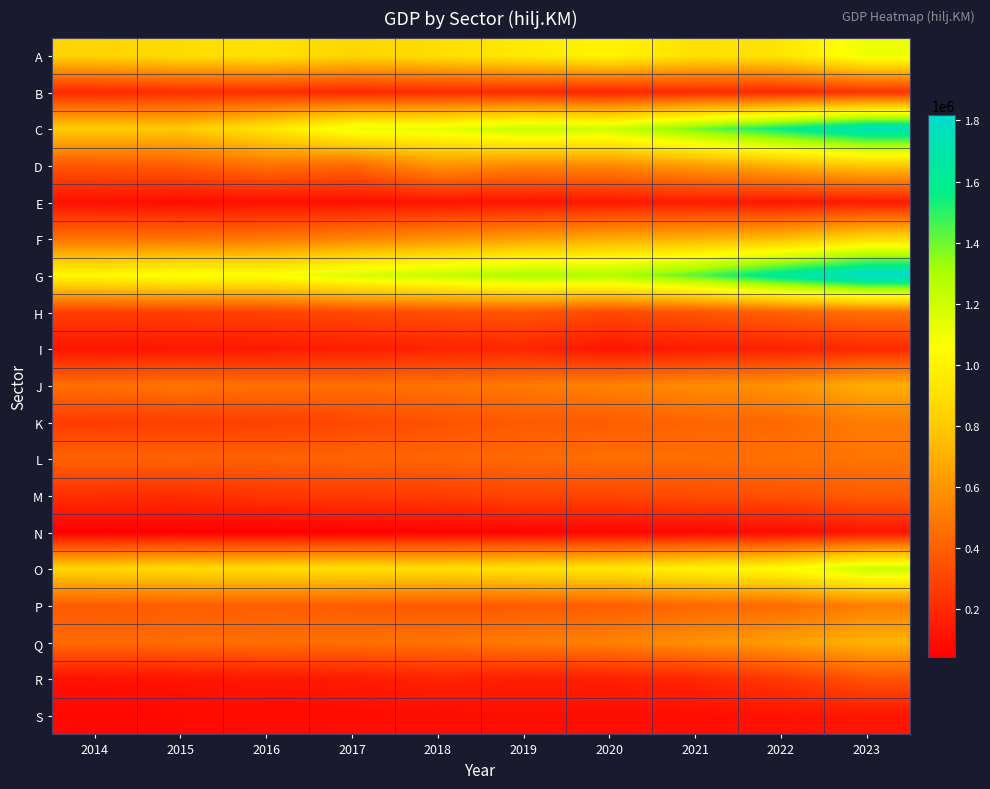

Which series has the largest total across all categories?

G